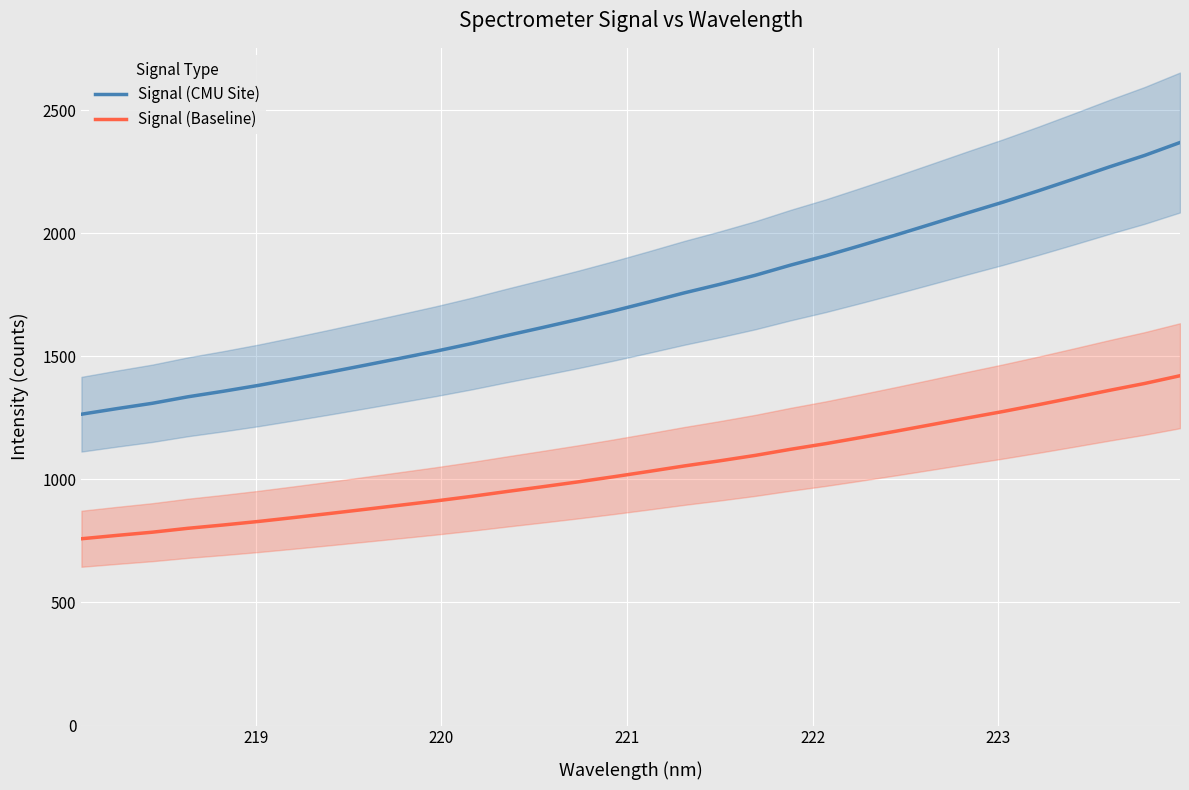

True or false: Signal (Baseline) and Signal (CMU Site) cross at least once.

False